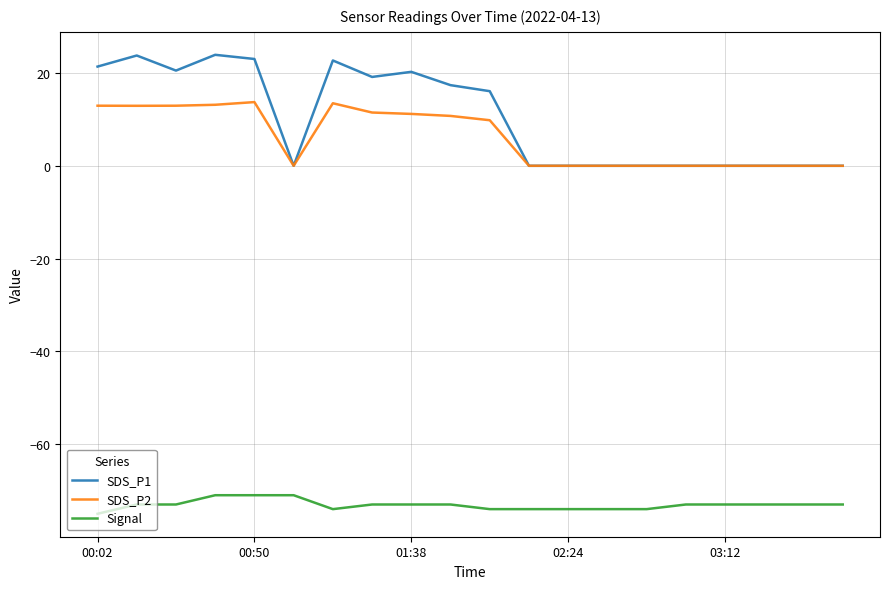

What are all the series names shown in the legend?

SDS_P1, SDS_P2, Signal